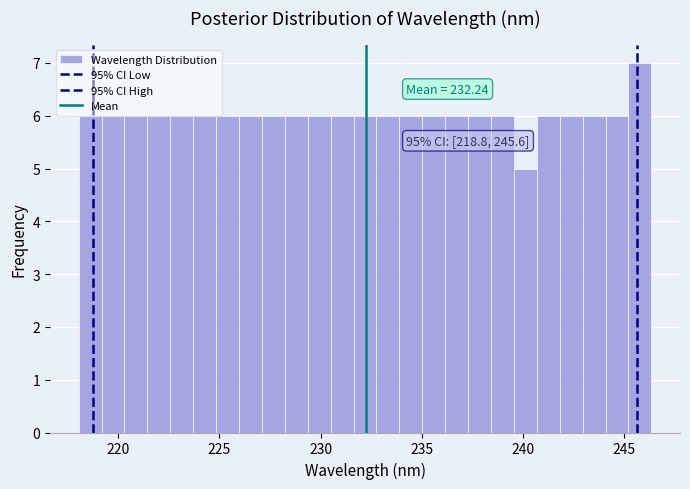

Around what value on the x-axis is the tallest bar? Give the approximate position of its centre, as read against the axis.

246.0